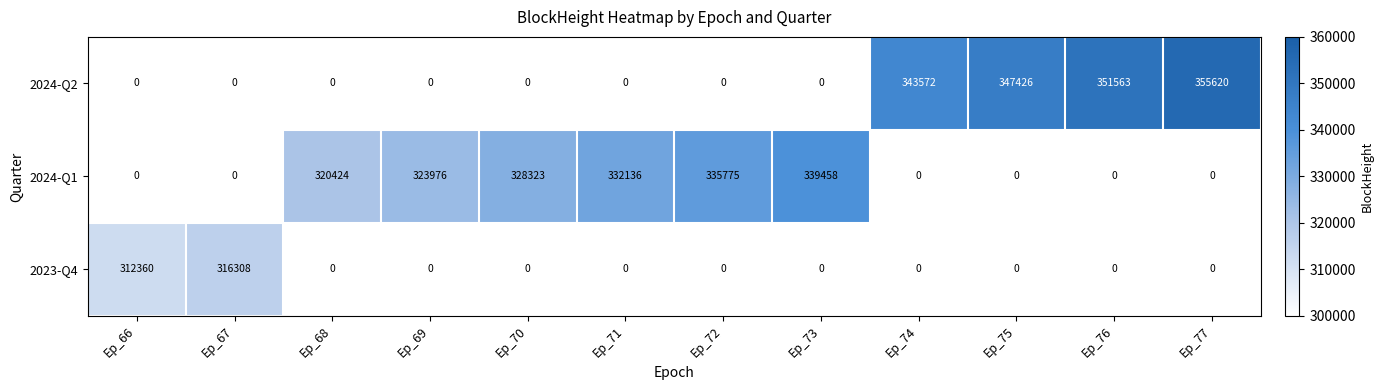

How many categories are shown in the chart?

12